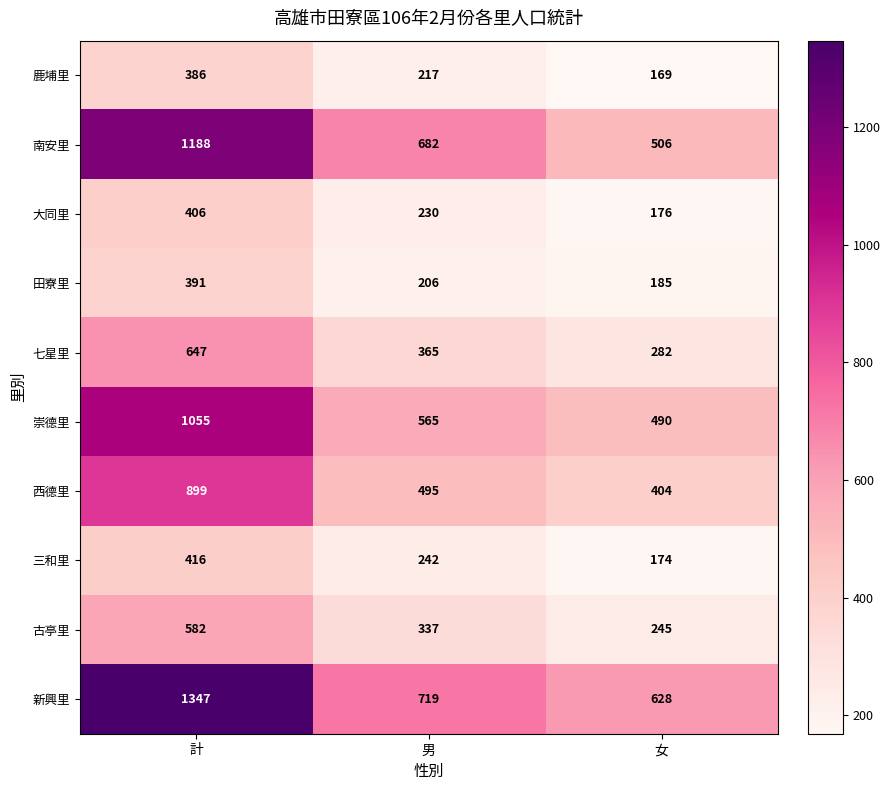

What is the sum of all 三和里 values?

832